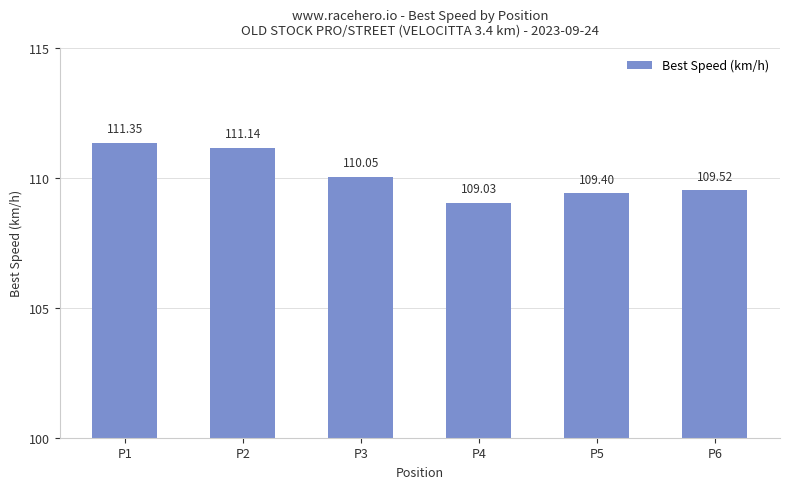

What is the difference between the second highest and second lowest values?

1.7